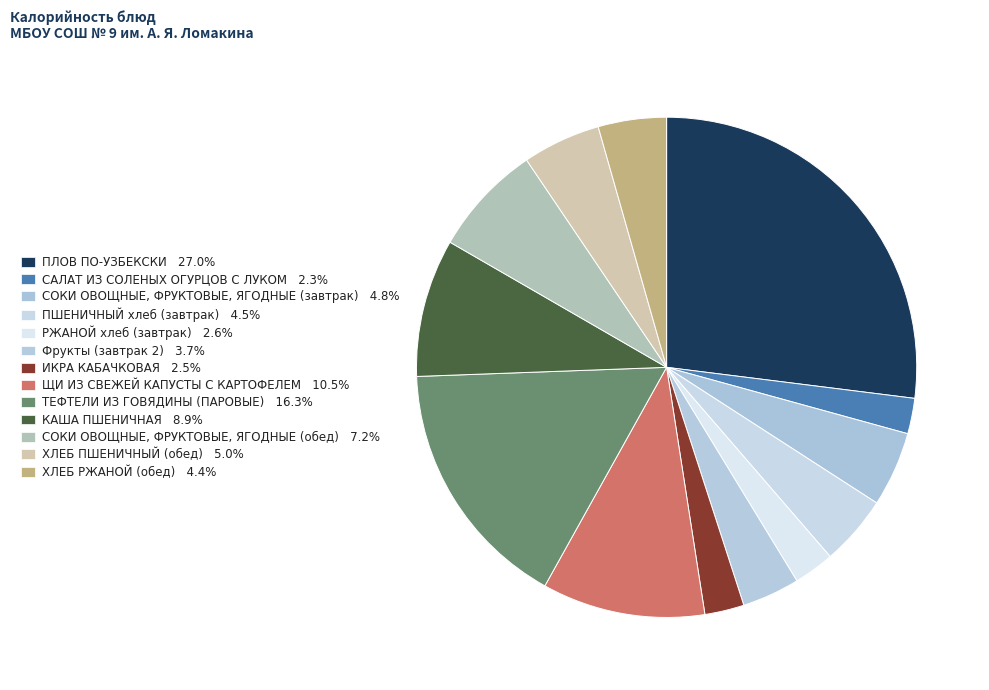

The ХЛЕБ ПШЕНИЧНЫЙ (обед) slice represents 5% of the pie. True or false?

True